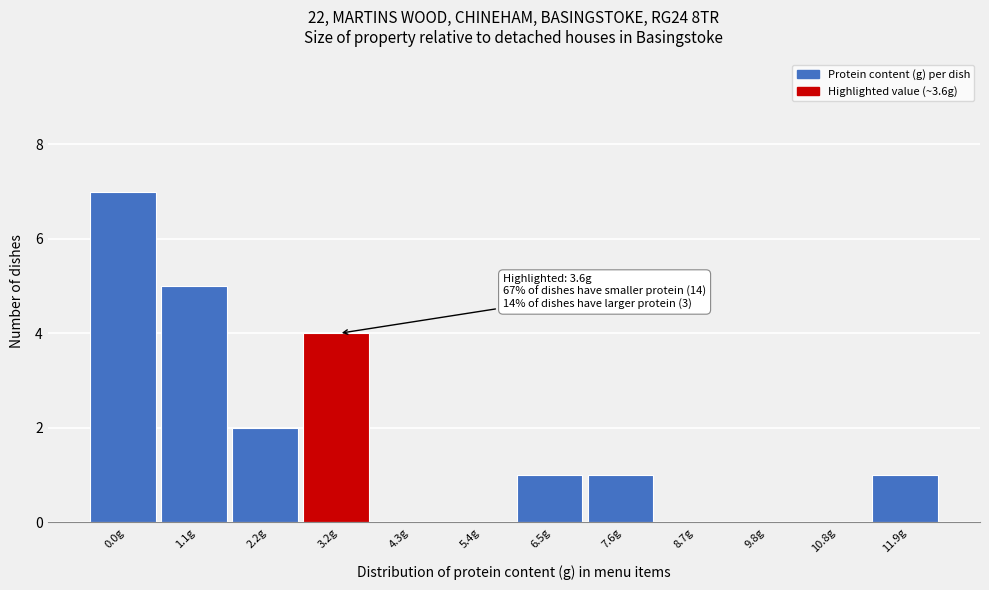

Reading left to right, transcribe all the data shown in this chart.

0.0g=7	1.1g=5	2.2g=2	3.2g=4	4.3g=0	5.4g=0	6.5g=1	7.6g=1	8.7g=0	9.8g=0	10.8g=0	11.9g=1